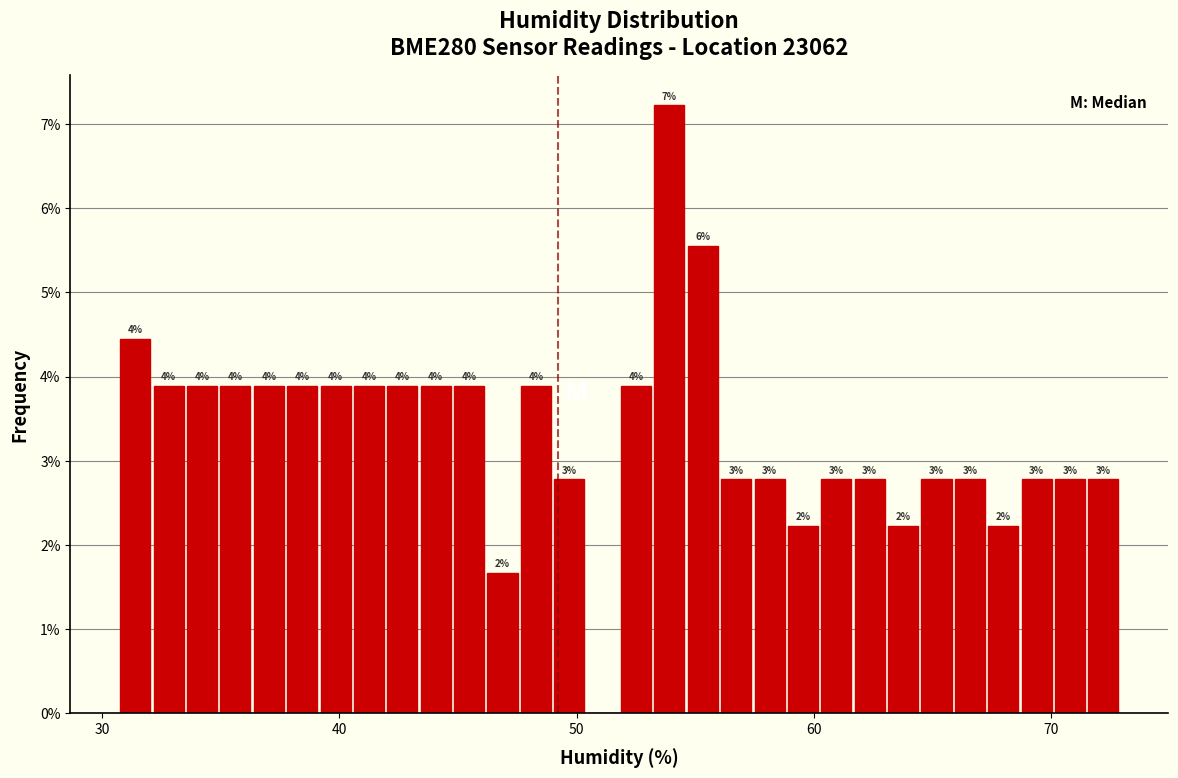

Around what value on the x-axis is the tallest bar? Give the approximate position of its centre, as read against the axis.

54